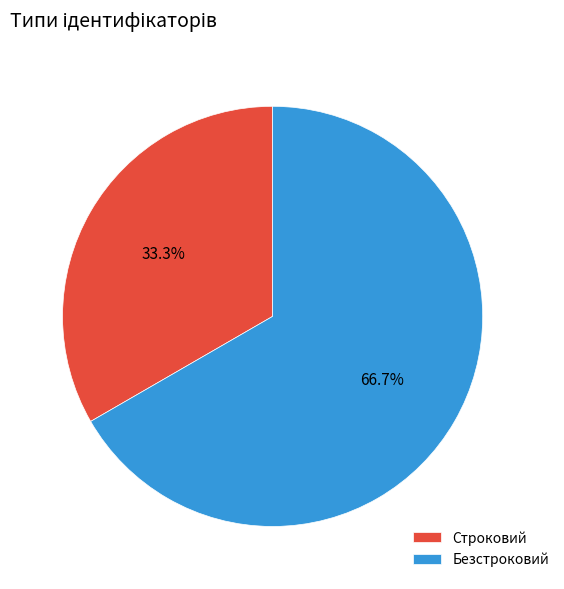

Count the number of slices in the pie.

2